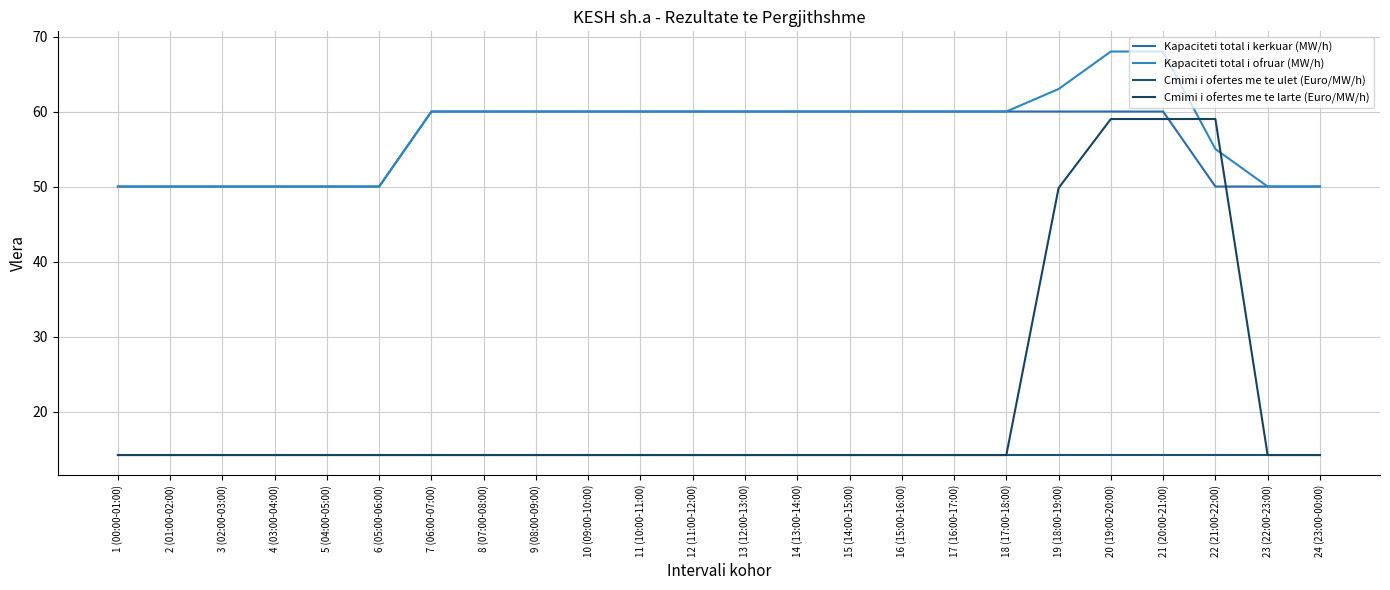

What is the maximum value for Cmimi i ofertes me te ulet (Euro/MW/h)?

14.2